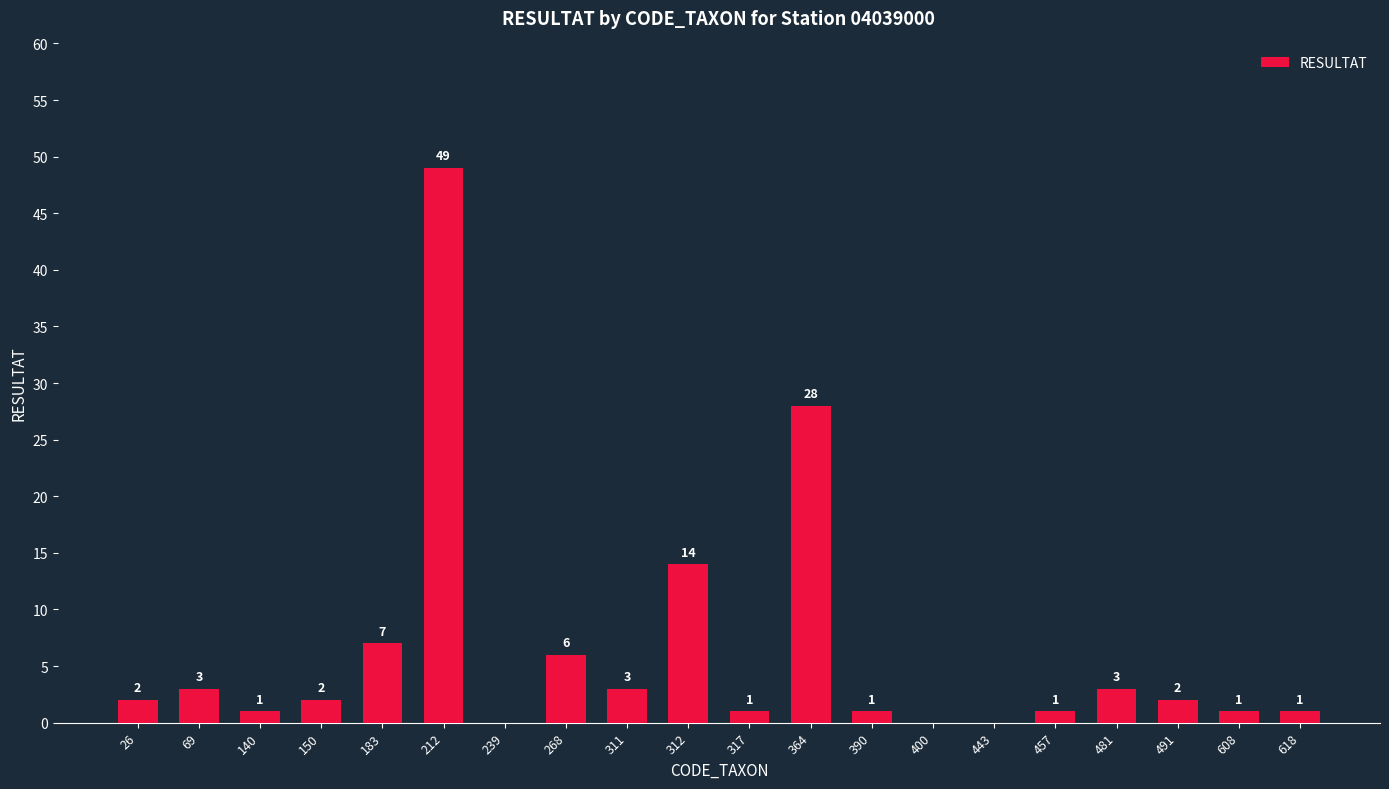

What is the ratio of the value at 140 to the value at 26?

0.5